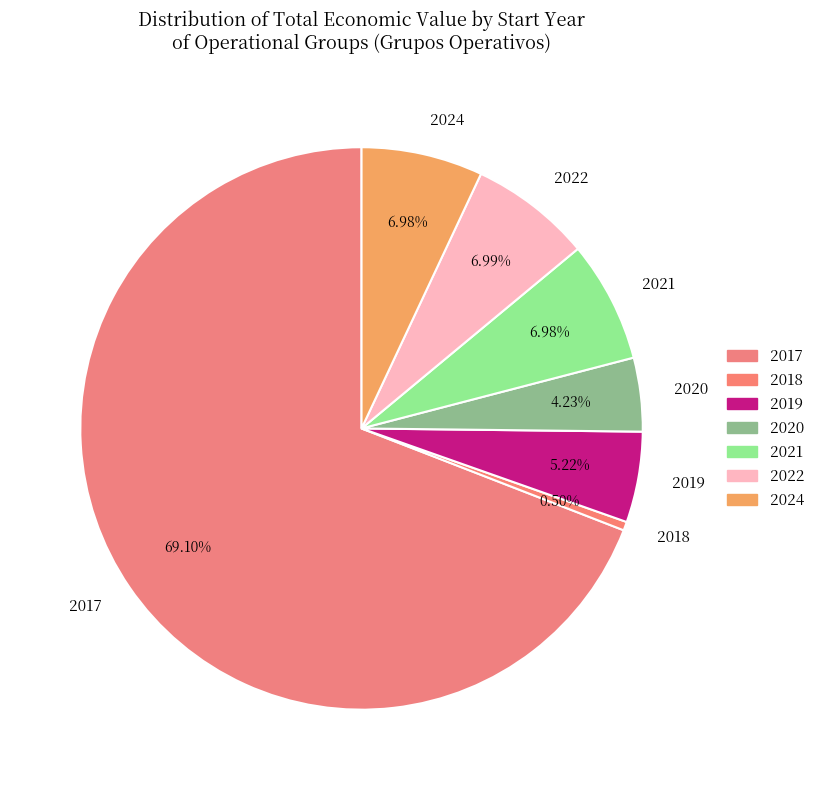

To the nearest percent, what is the average slice percentage?

14%